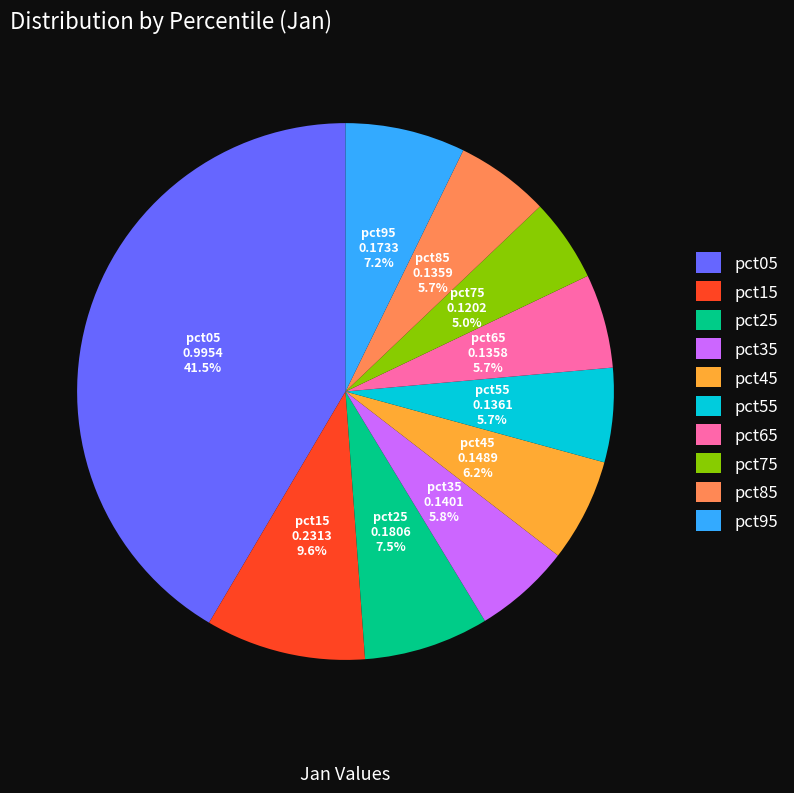

What portion of the pie excludes pct75?

95.0%